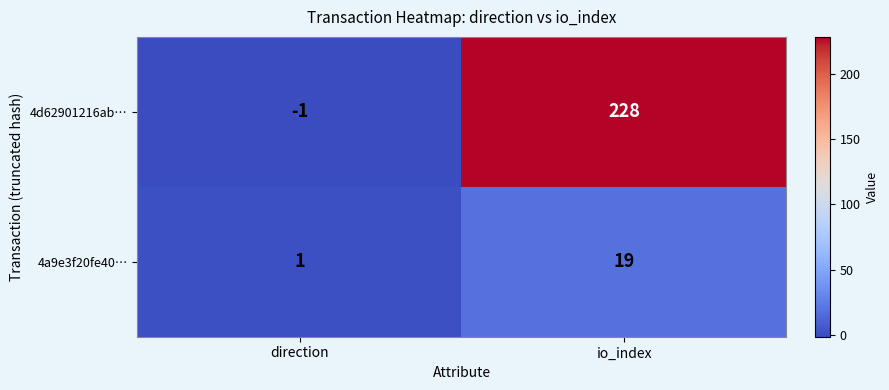

Which series changed the most between direction and io_index?

4d62901216ab…